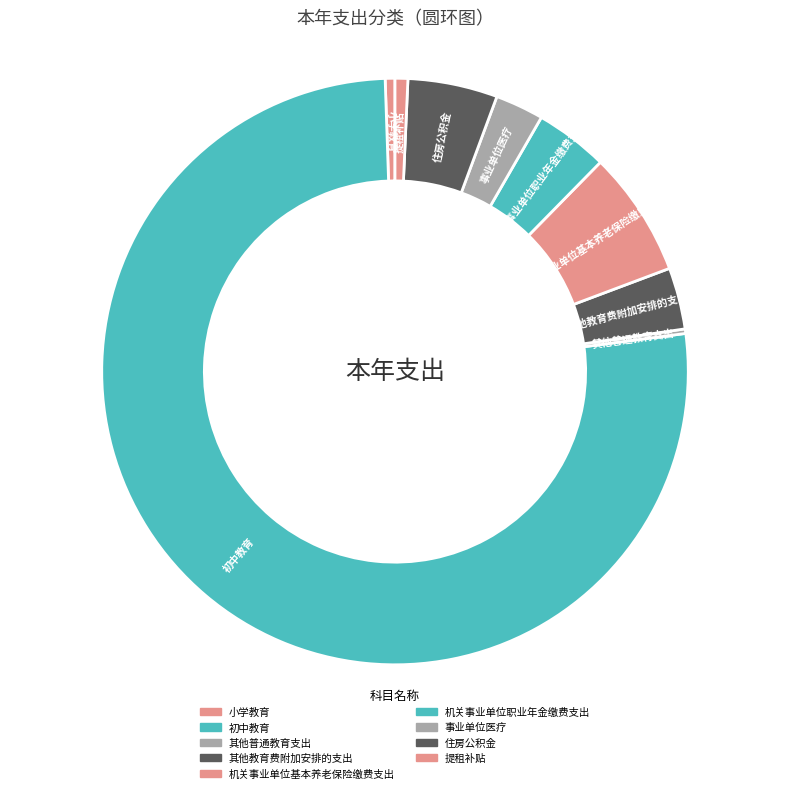

Approximately how many times larger is the value at 提租补贴 compared to 机关事业单位职业年金缴费支出?

0.2